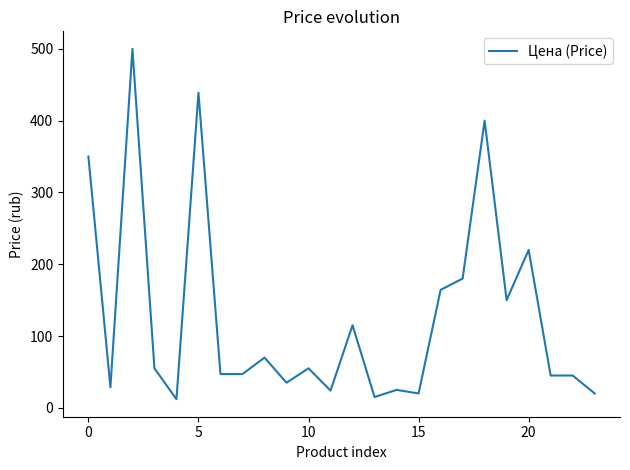

What is the smallest value displayed?

12.0